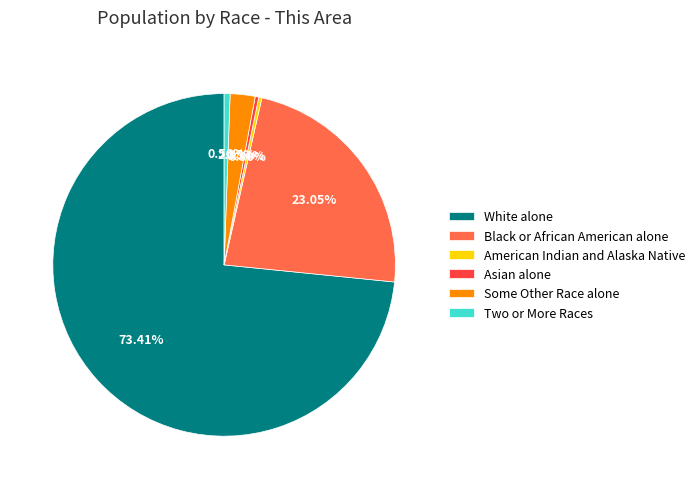

To the nearest percent, what is the combined percentage of American Indian and Alaska Native and White alone?

74%